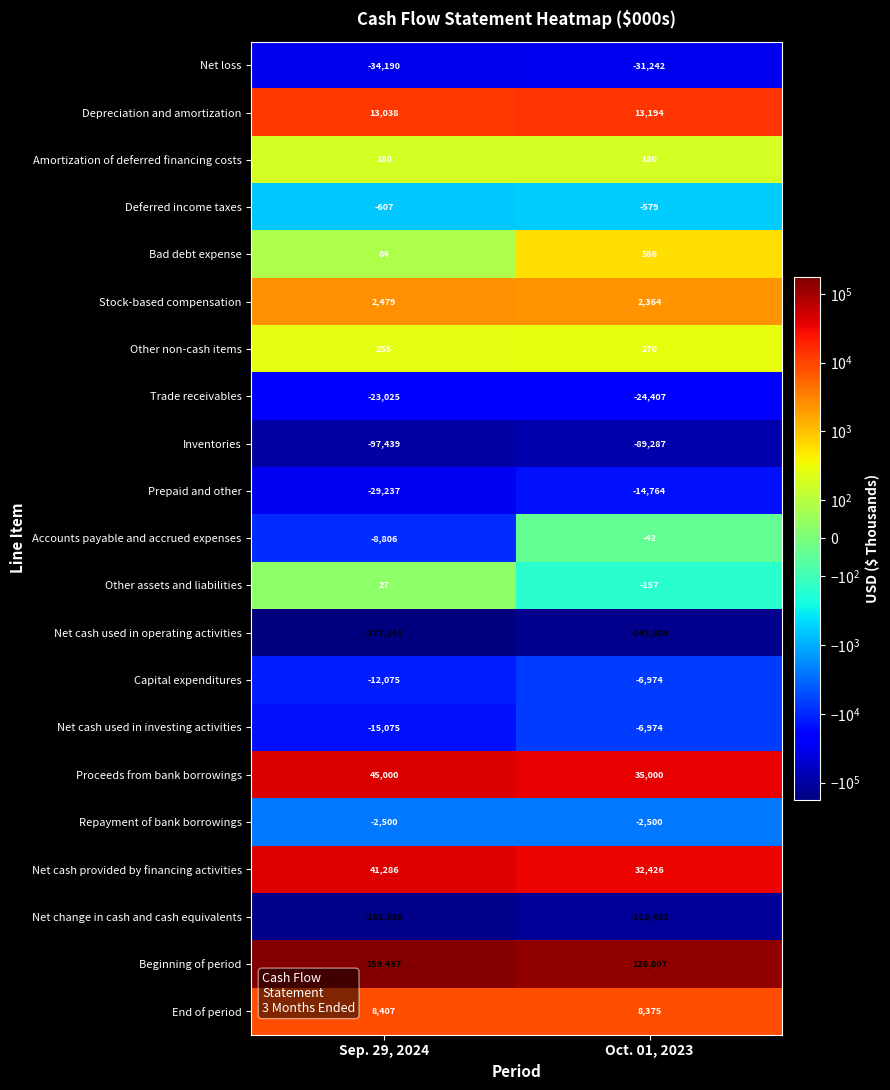

Is it true that Prepaid and other equals -14764 at Oct. 01, 2023?

True